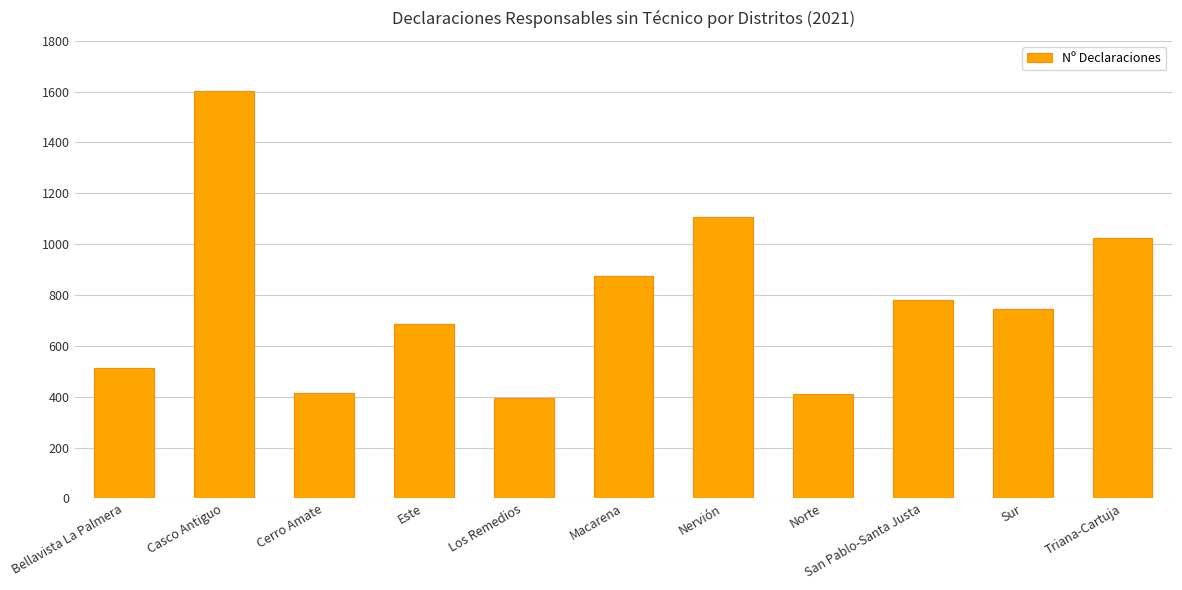

How many series are shown in this chart?

1